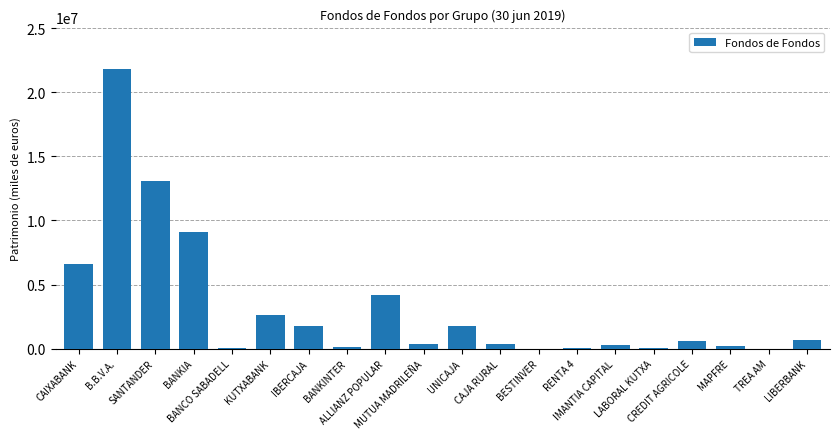

What is the maximum value shown in the chart?

21767685